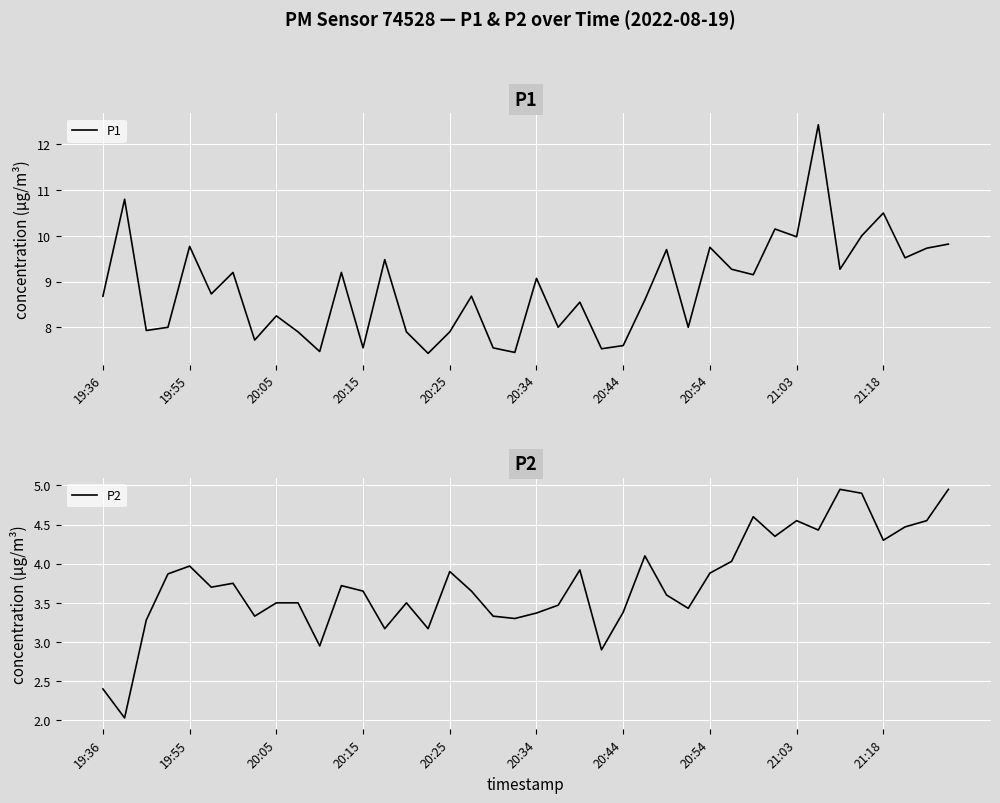

What is the lowest value of the P1 series?

7.4